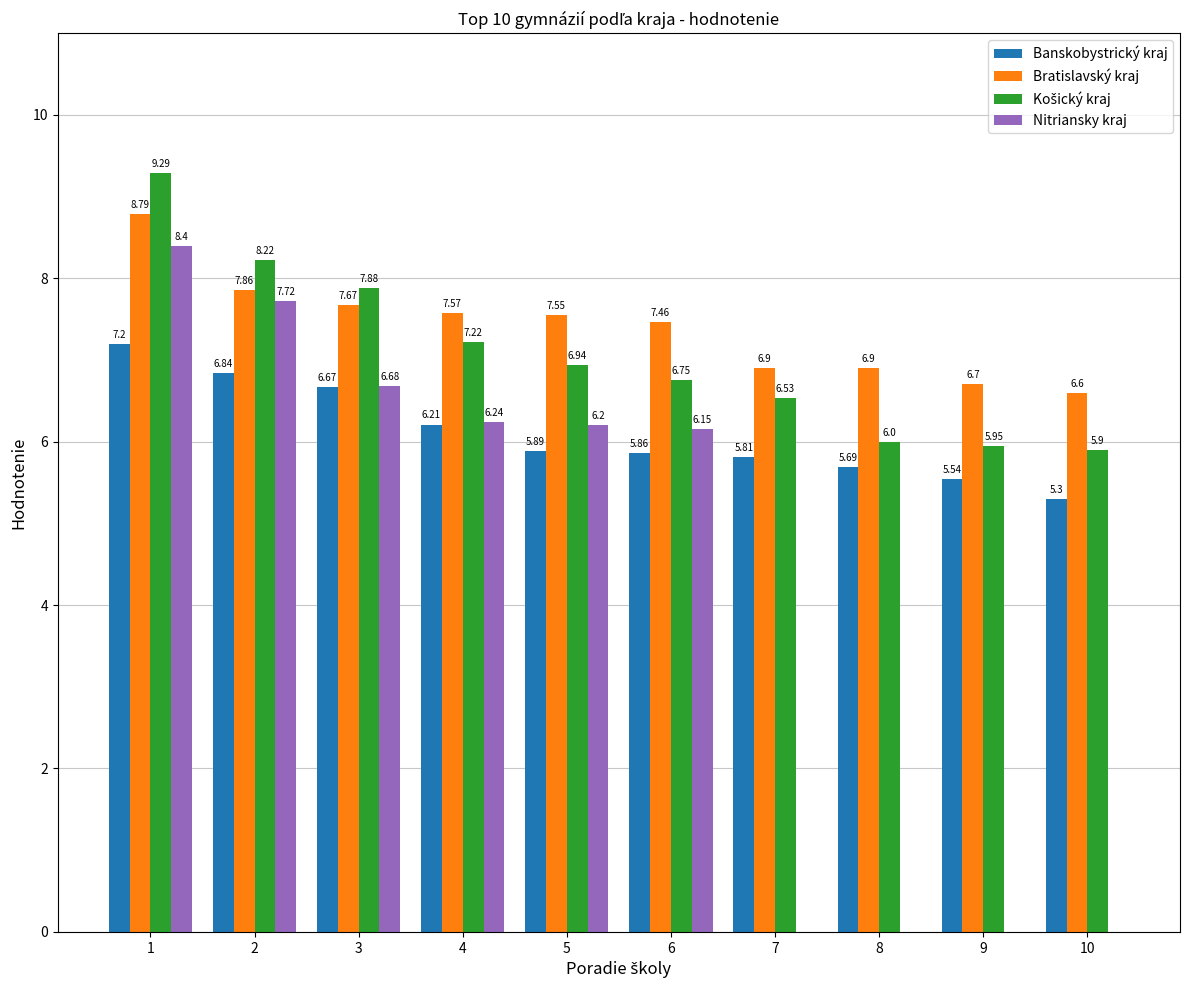

What is the average value of the Bratislavský kraj series?

7.4